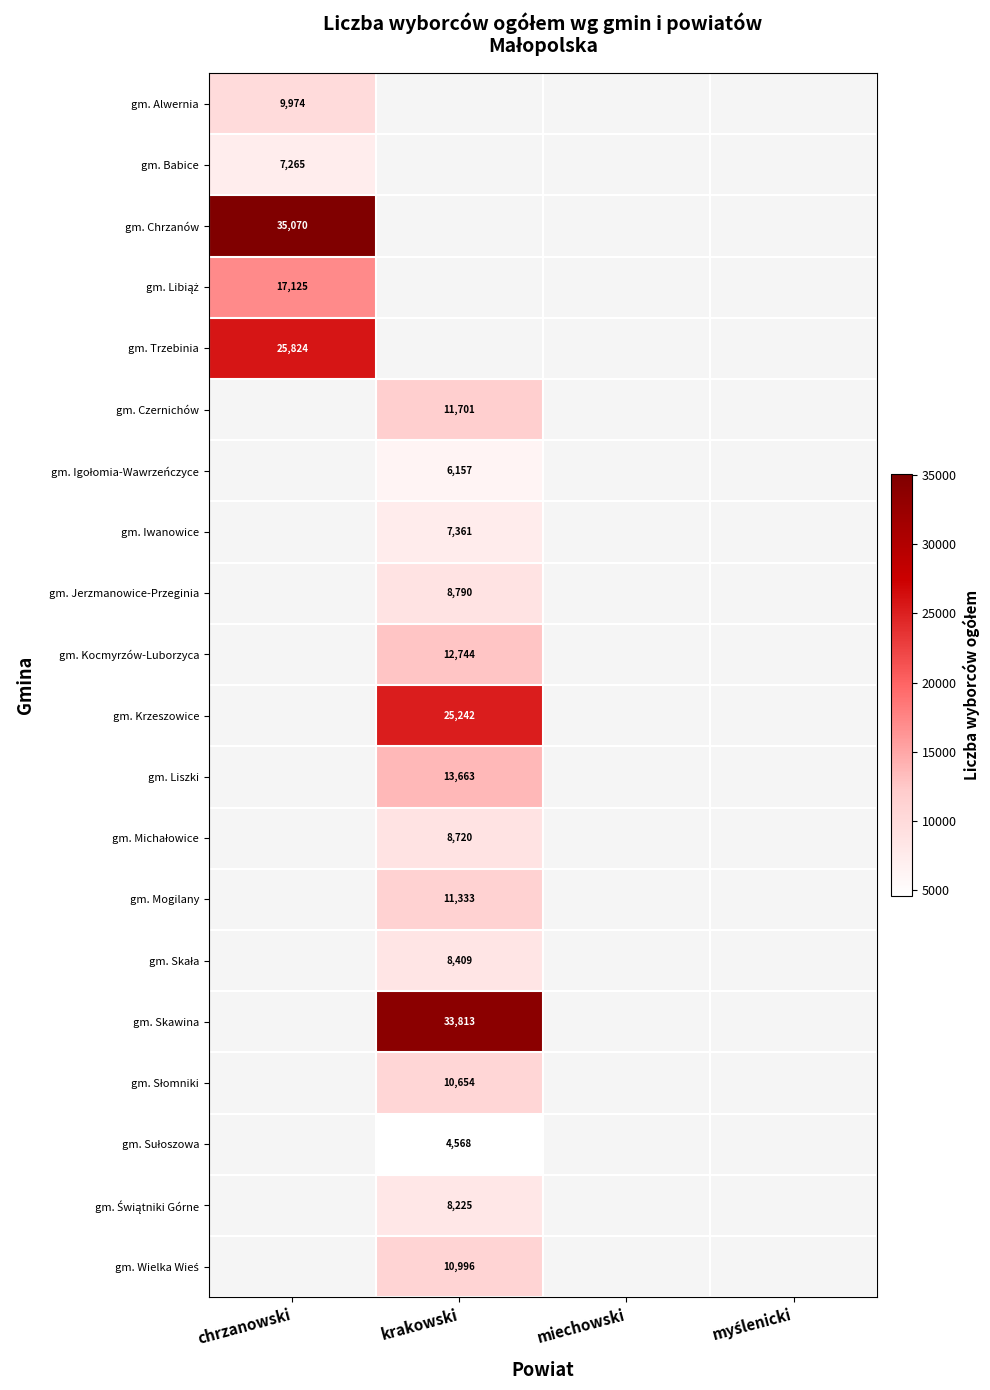

What is the smallest value displayed?

4568.0